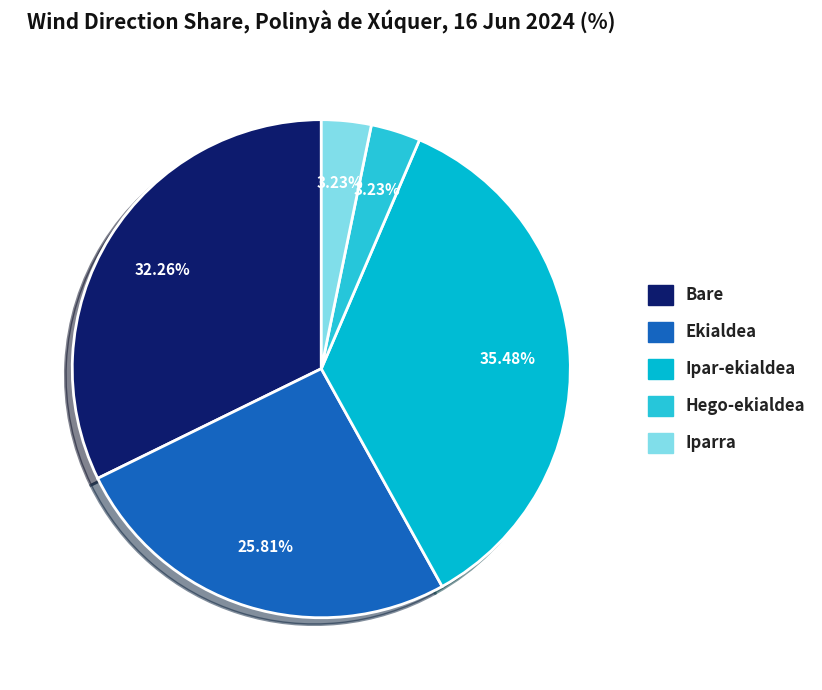

Is there a majority slice in this chart?

No